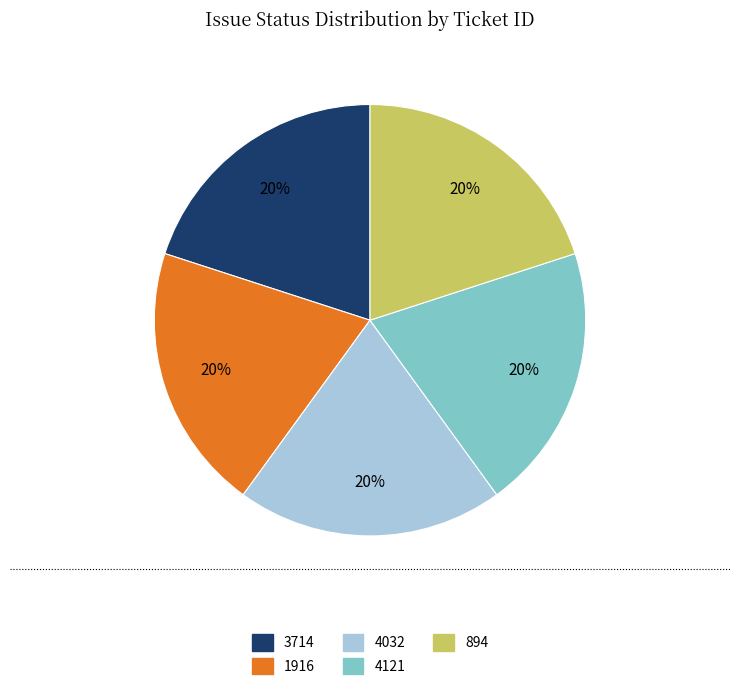

To the nearest percent, what is the average slice percentage?

20%